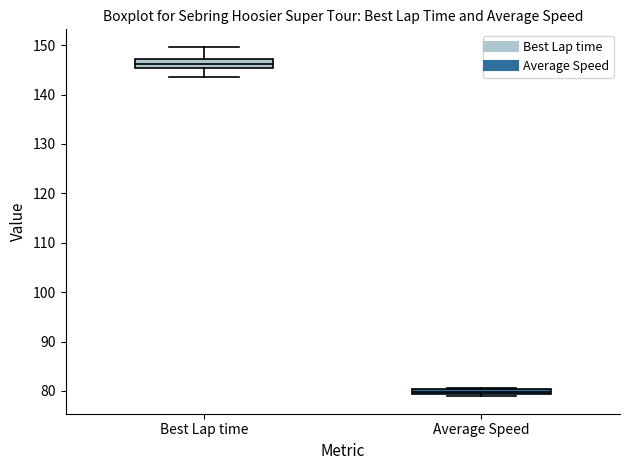

Which box has the highest median line?

Best Lap time